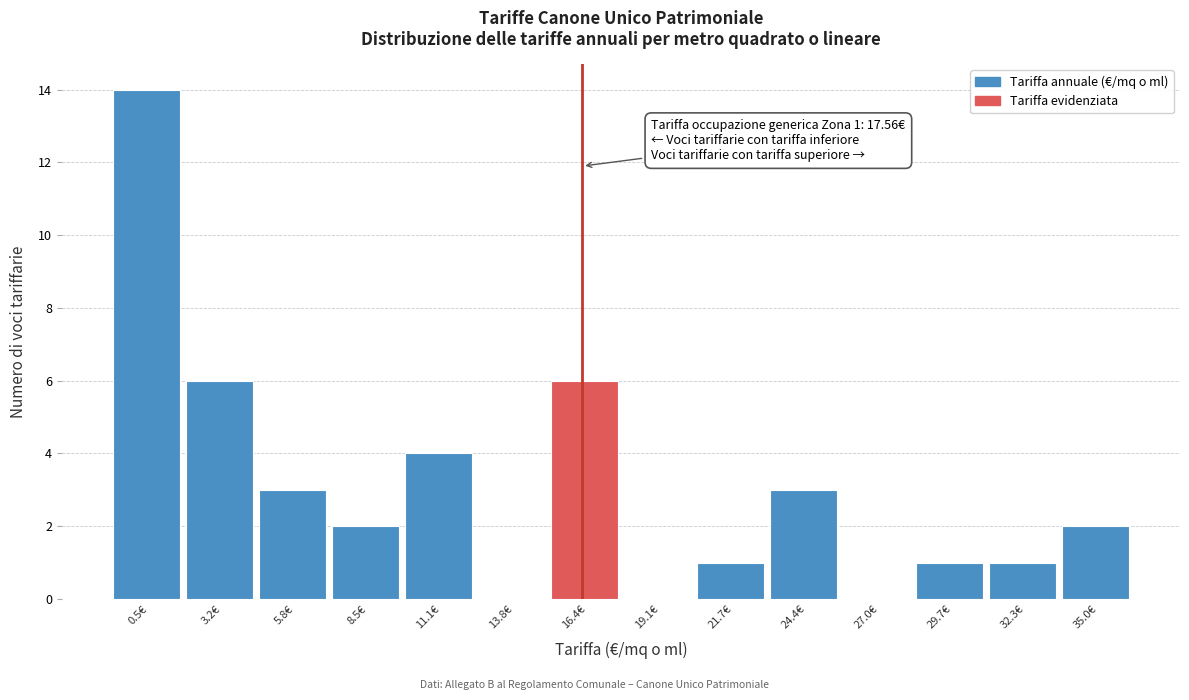

Reading left to right, list all the values displayed in this chart.

0.5€=14	3.2€=6	5.8€=3	8.5€=2	11.1€=4	13.8€=0	16.4€=6	19.1€=0	21.7€=1	24.4€=3	27.0€=0	29.7€=1	32.3€=1	35.0€=2